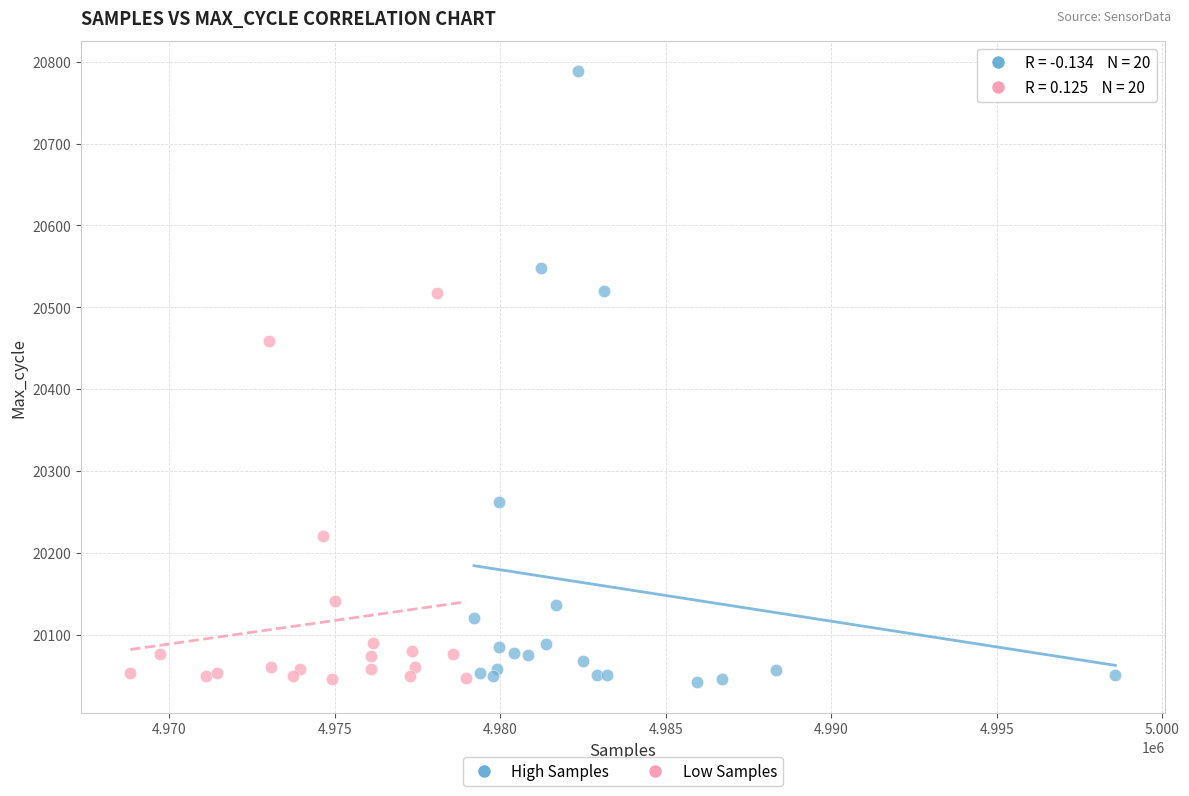

What are all the series names shown in the legend?

High Samples, Low Samples